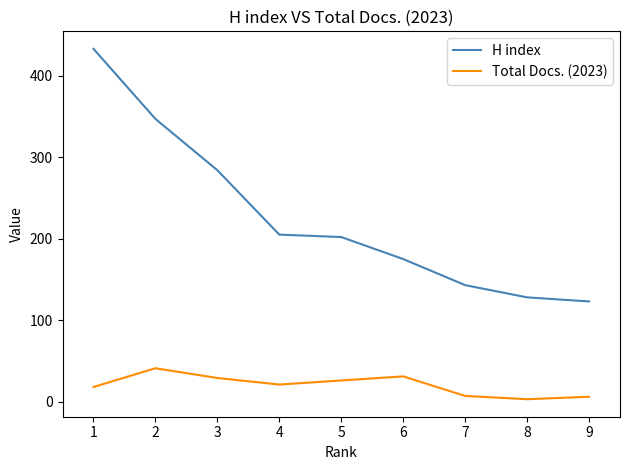

What is the total value across all series at 2?

388